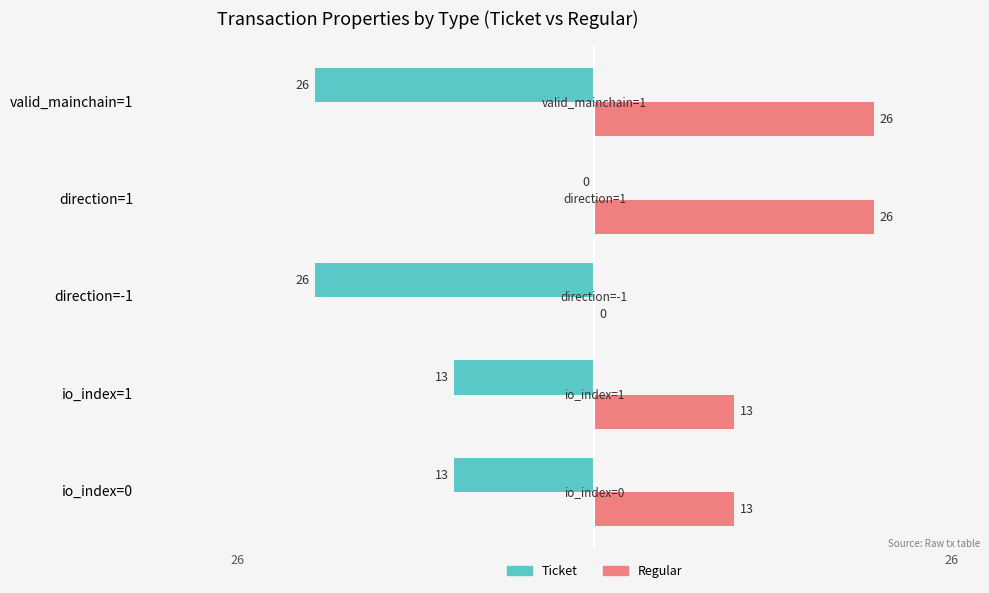

How many distinct data groups are displayed?

2